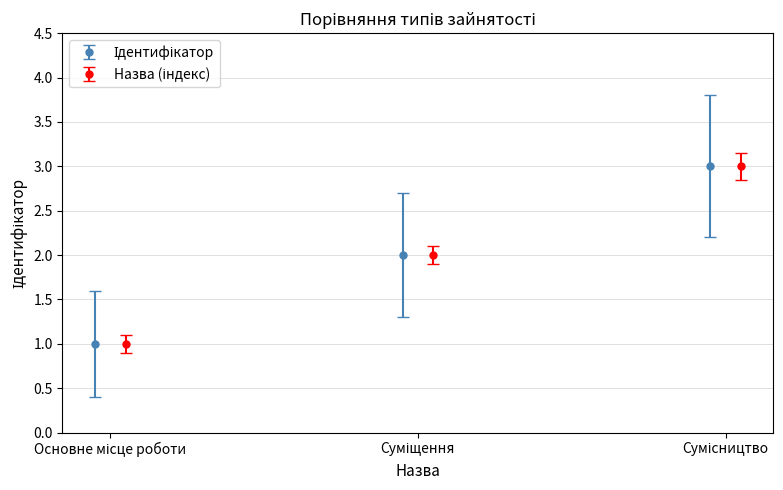

List the labels in order of value, smallest first.

Основне місце роботи, Суміщення, Сумісництво